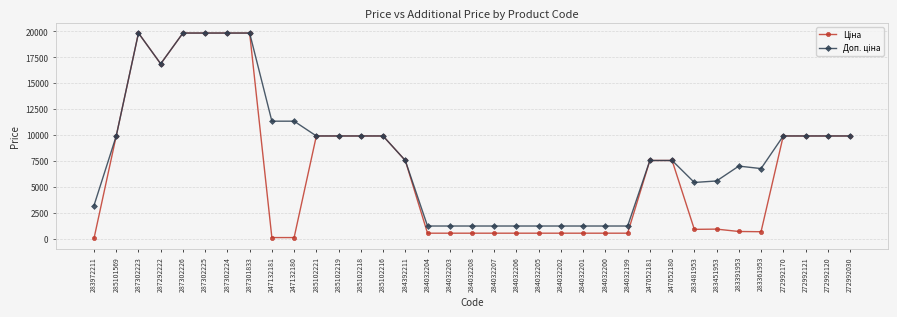

What is the total value across all series at 284032205?

1762.6